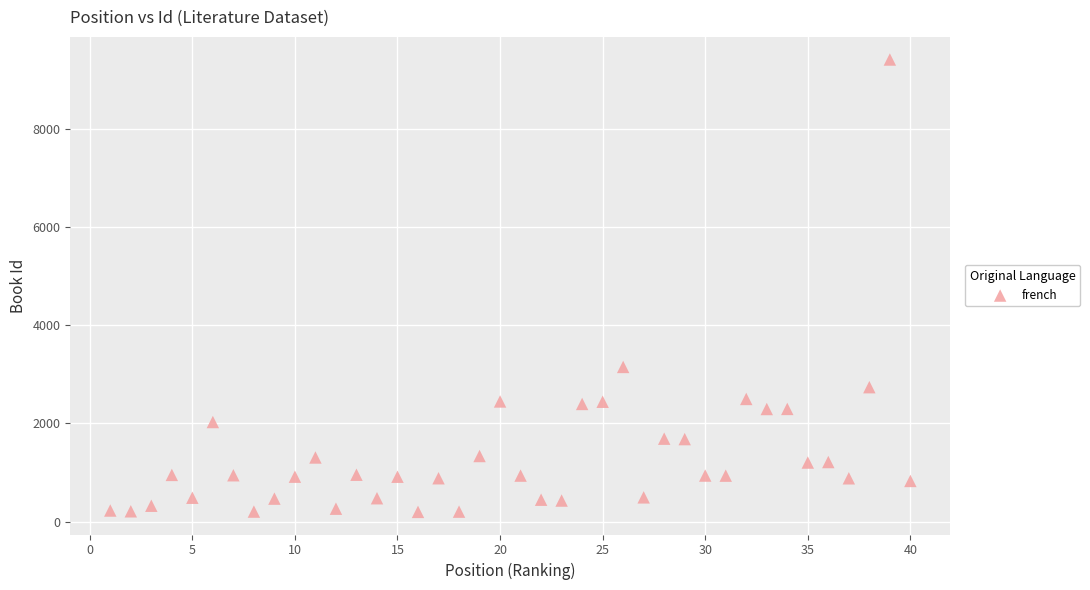

What Y value in the scatter plot is closest to 4803?

3149